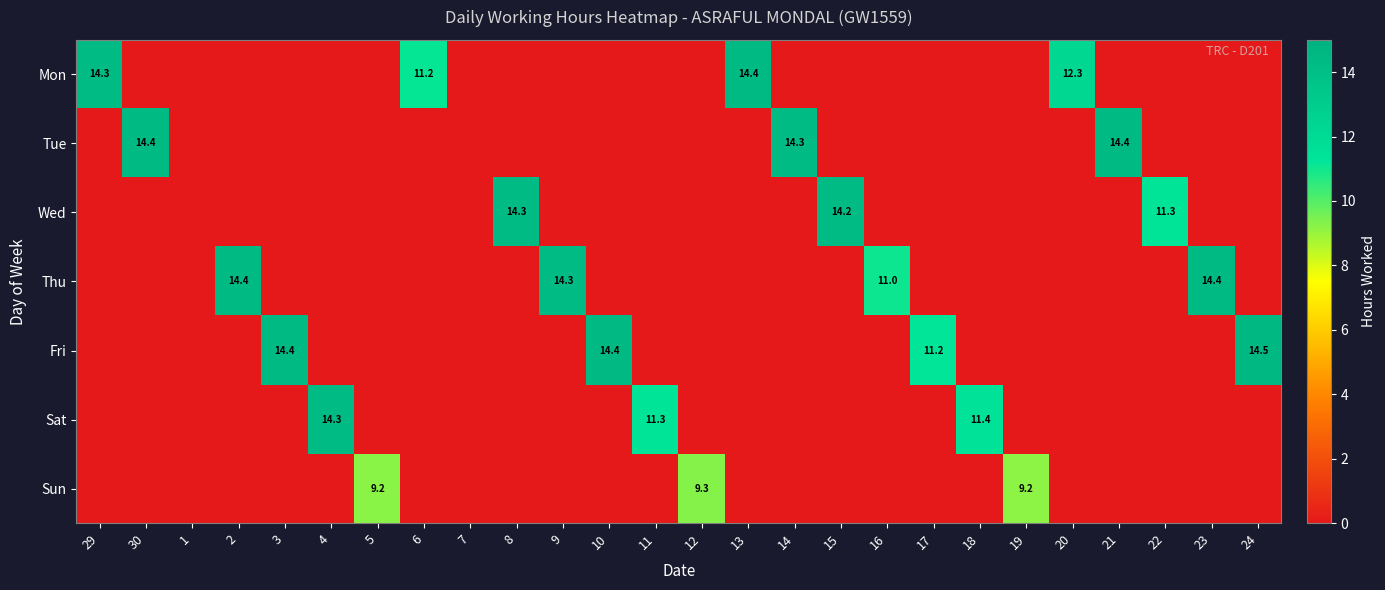

True or false: Sat has a value of 16.7 at 11.

False